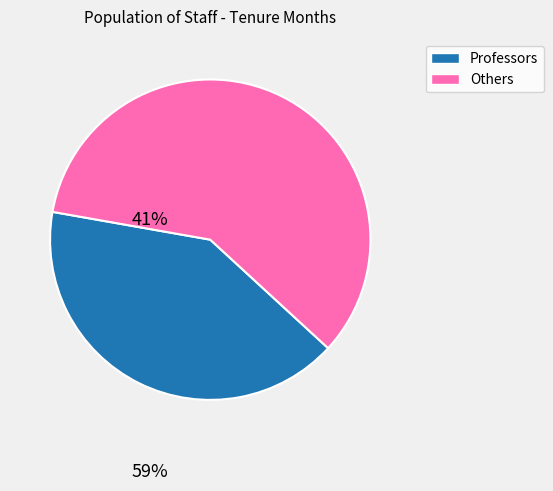

Does any single category account for the majority?

Yes